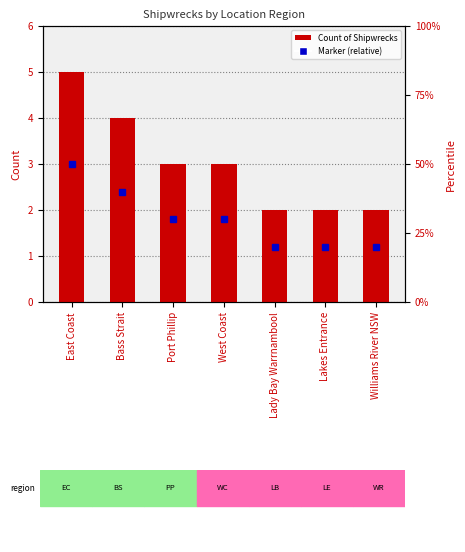

At which category does the chart reach its peak across all series?

East Coast